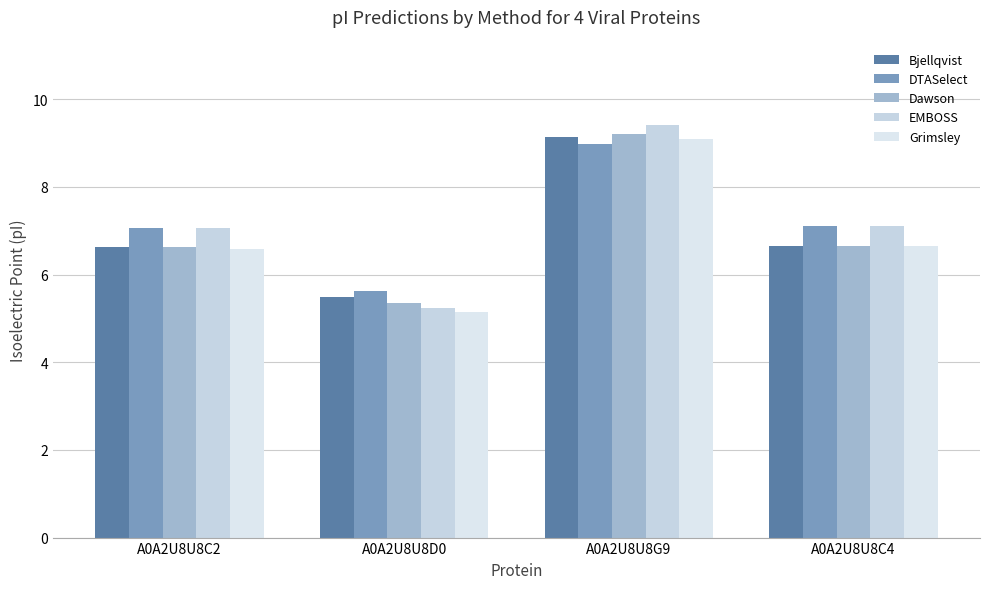

How many groups of bars are there?

4